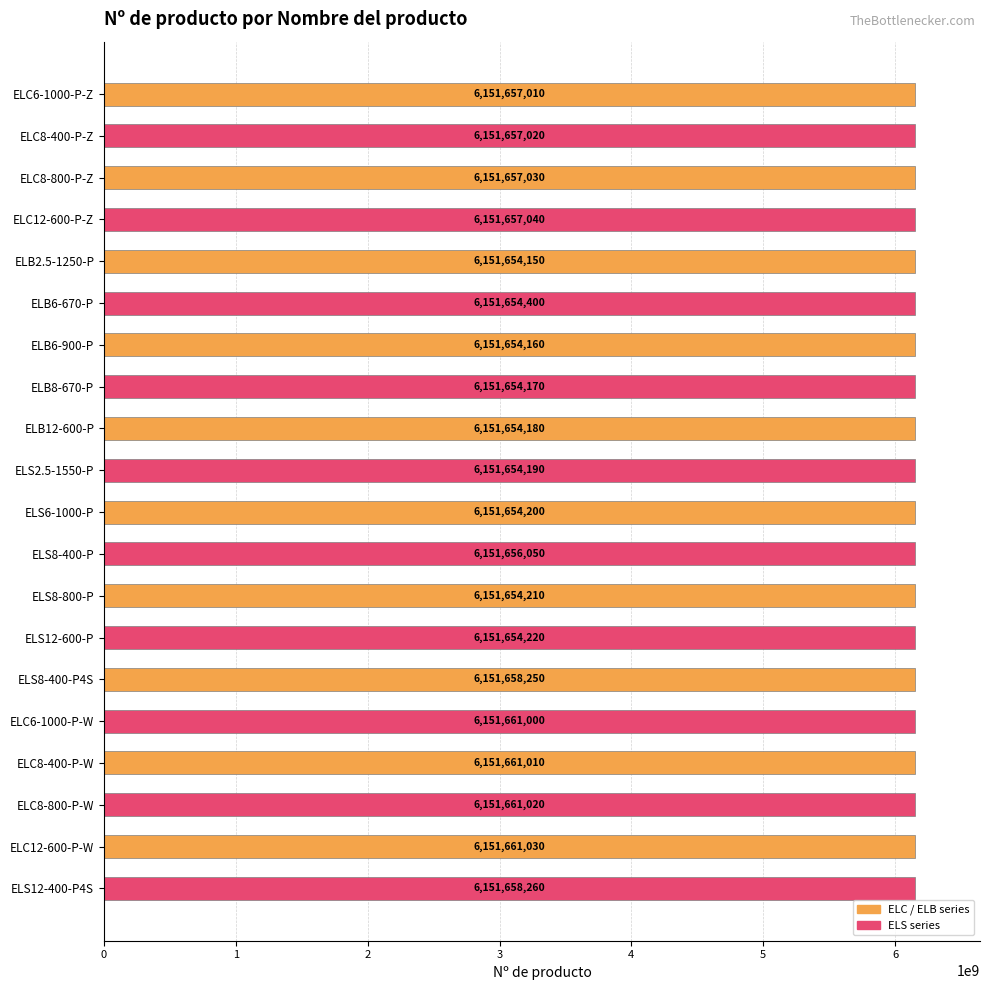

Does the chart contain stacked bars?

No